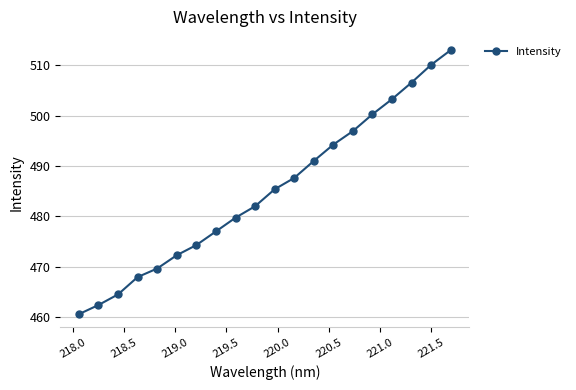

True or false: the data has more than 0 interior local peaks.

False